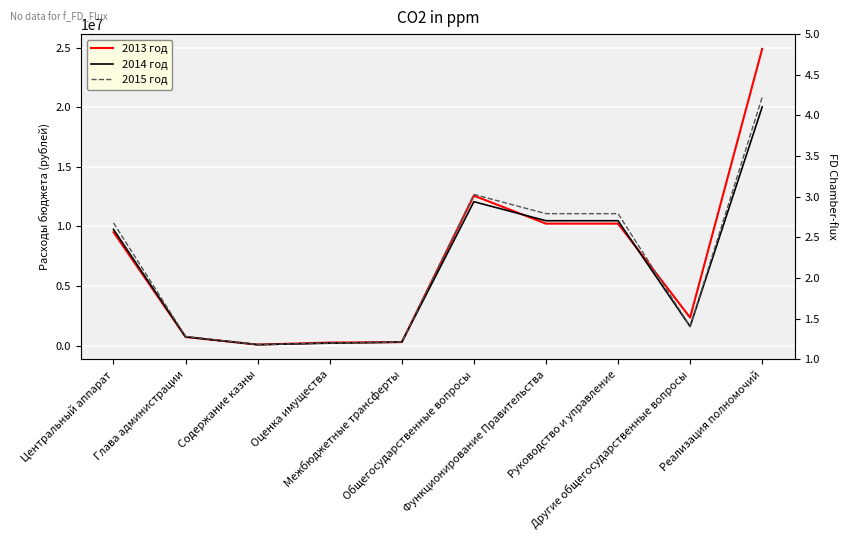

What is the approximate value of 2013 год at Центральный аппарат?

9520900